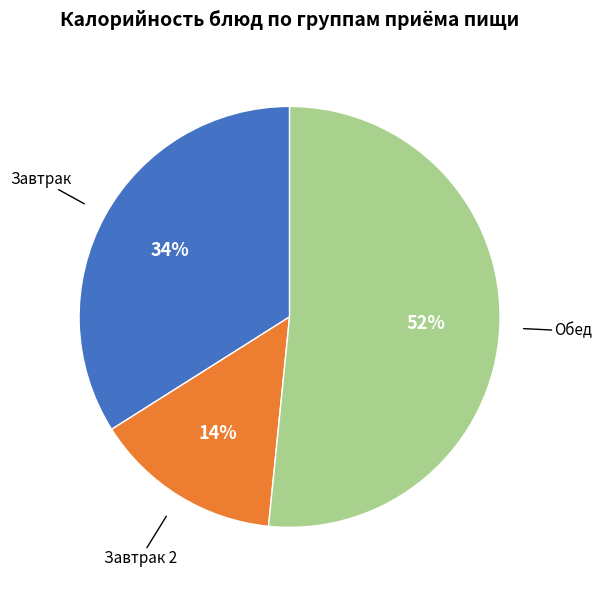

What percentage is the Завтрак 2 slice, to the nearest percent?

14%